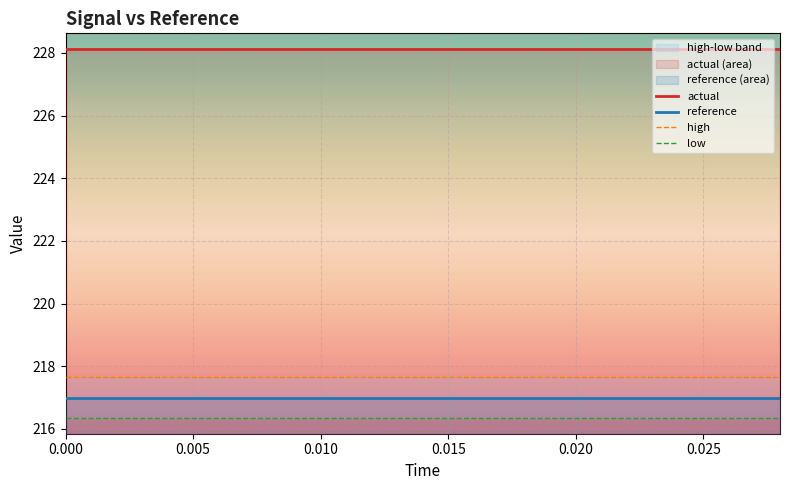

What is the smallest value displayed?

216.3